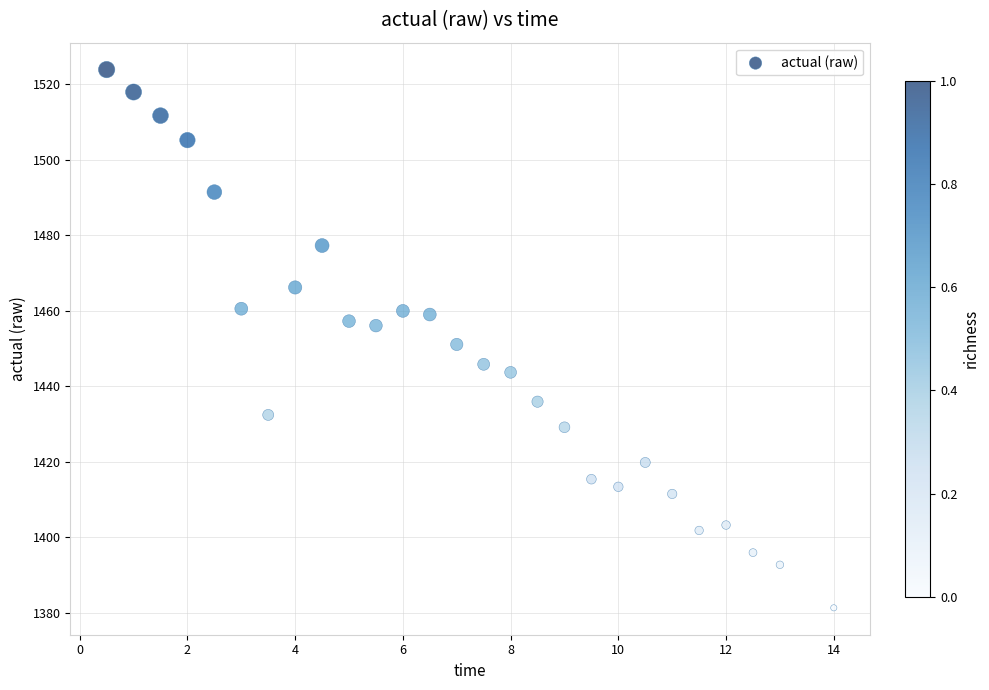

What is the range of Y values (max minus min)?

142.6